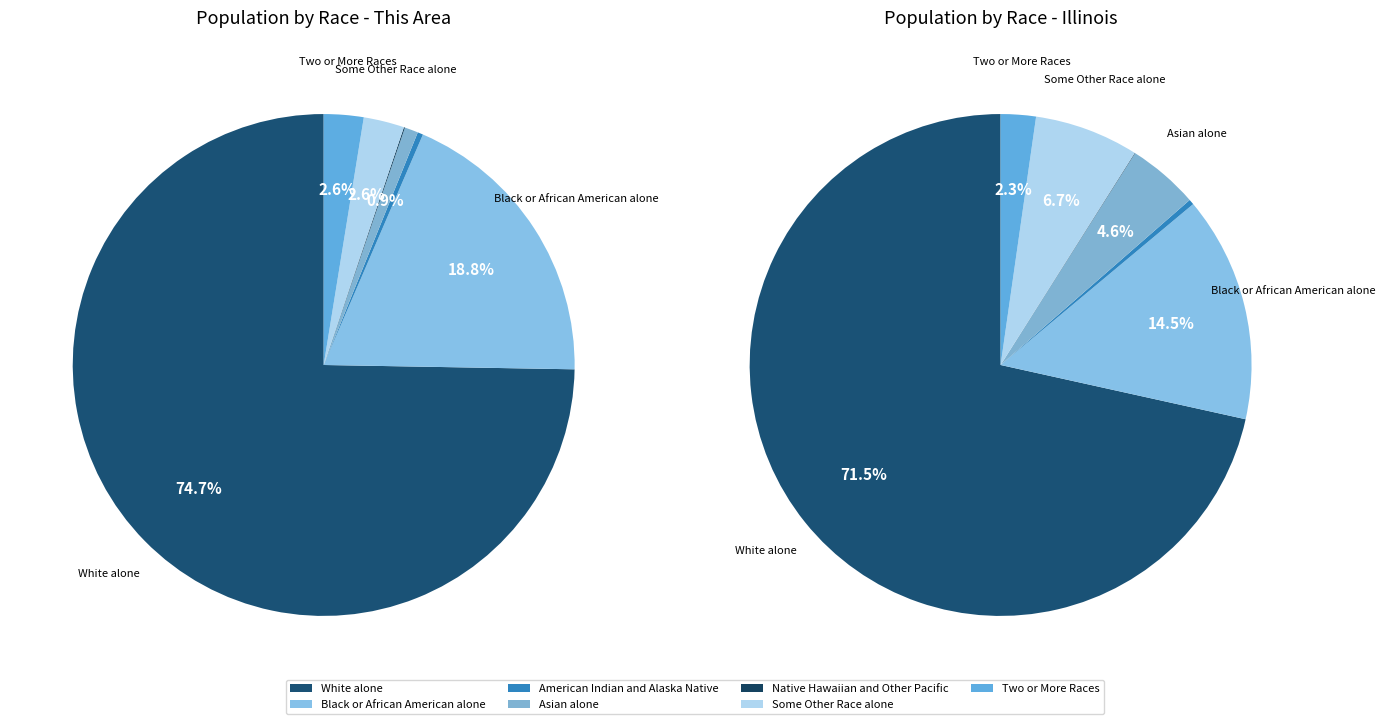

Does any single category account for the majority?

Yes